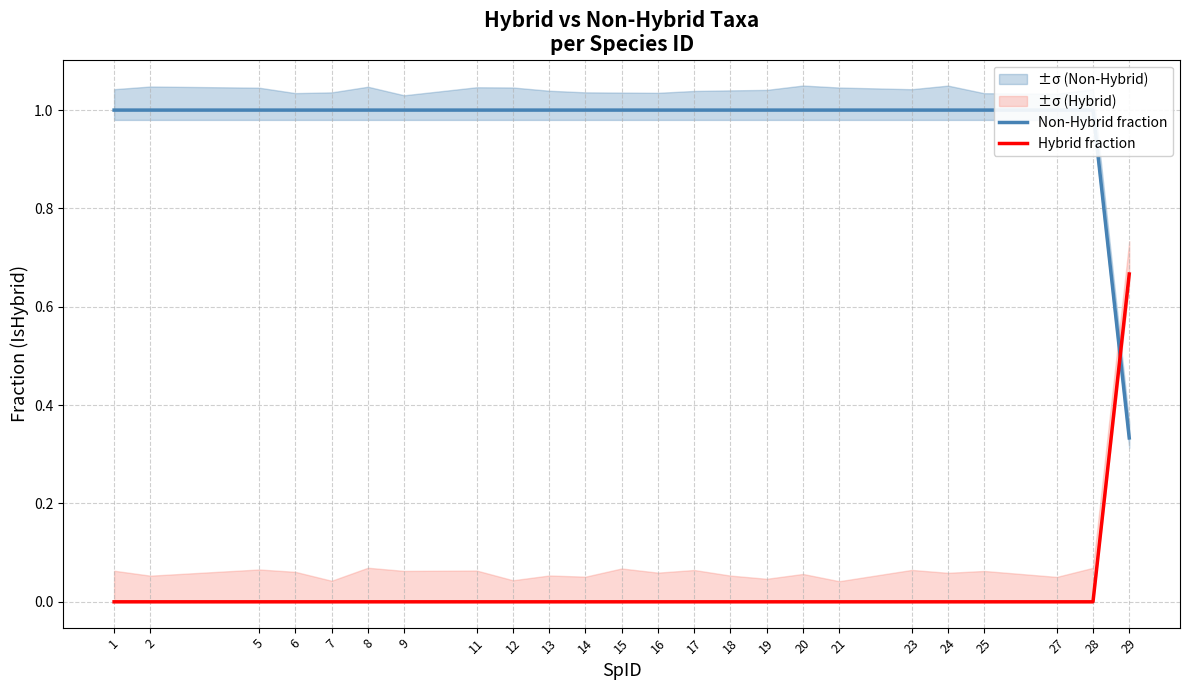

Between 5 and 15, which is larger?

5